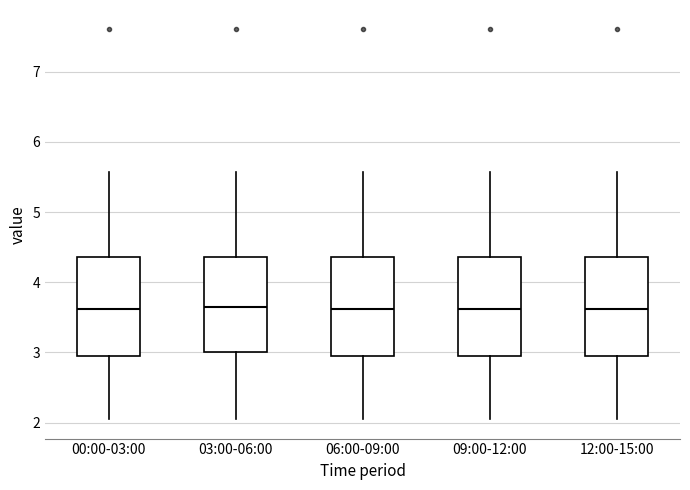

Reading left to right, read every box against the y-axis: the position of its median line, the range the box covers, and the ends of its whiskers. The values are not printed on the chart, so give them approximately, as read against the axis.

00:00-03:00: median 3.6, box 3.0 to 4.4, whiskers 2.1 to 5.6
03:00-06:00: median 3.6, box 3.0 to 4.4, whiskers 2.1 to 5.6
06:00-09:00: median 3.6, box 3.0 to 4.4, whiskers 2.1 to 5.6
09:00-12:00: median 3.6, box 3.0 to 4.4, whiskers 2.1 to 5.6
12:00-15:00: median 3.6, box 3.0 to 4.4, whiskers 2.1 to 5.6